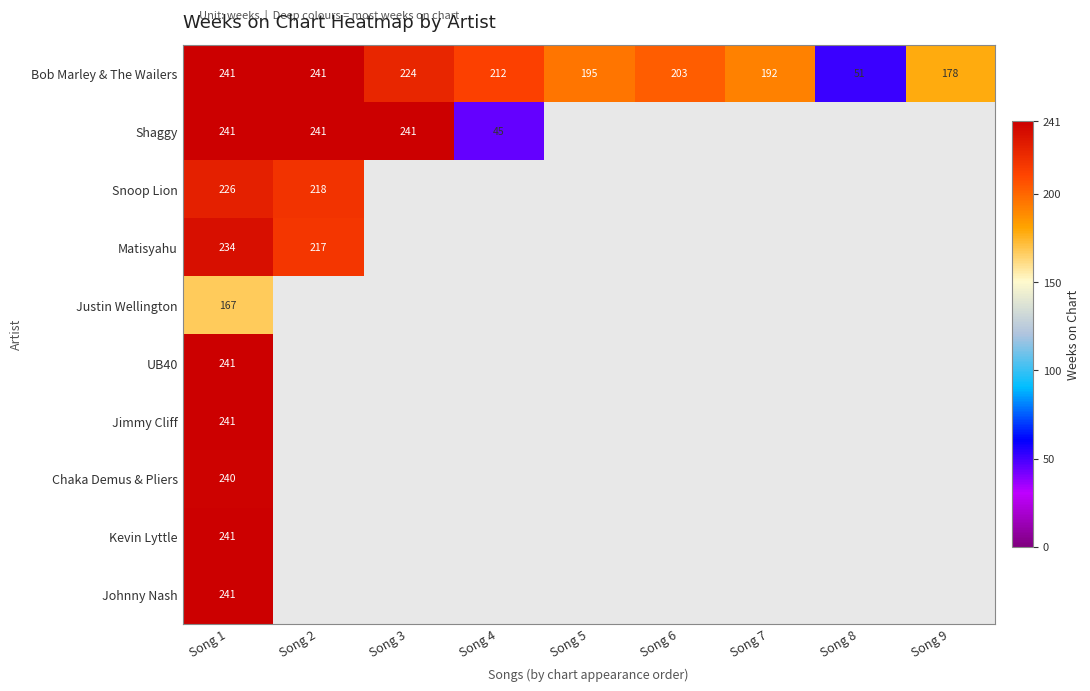

What is the spread (max minus min) of values at Song 1?

74